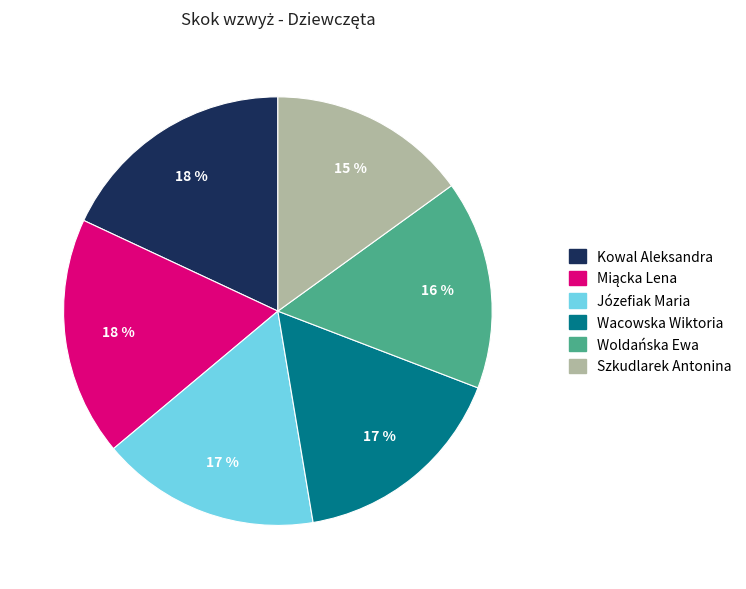

To the nearest percent, what percentage of the pie is Wacowska Wiktoria?

17%